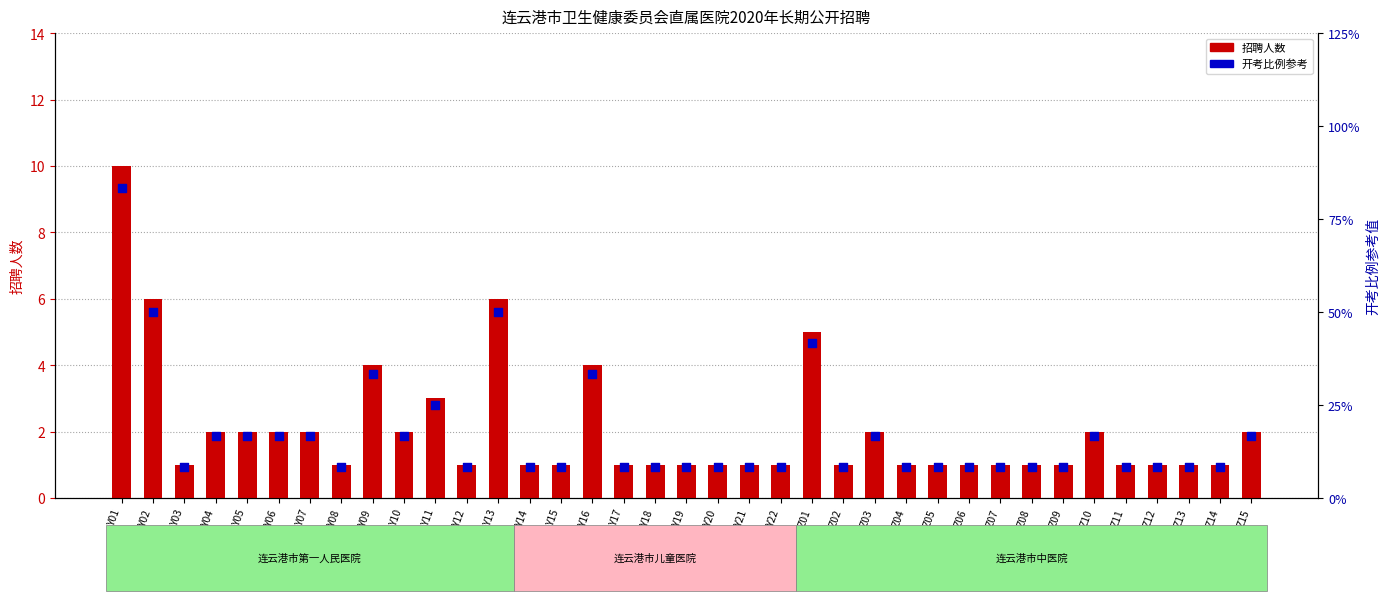

Which series has the largest total across all categories?

开考比例(1:3)×3